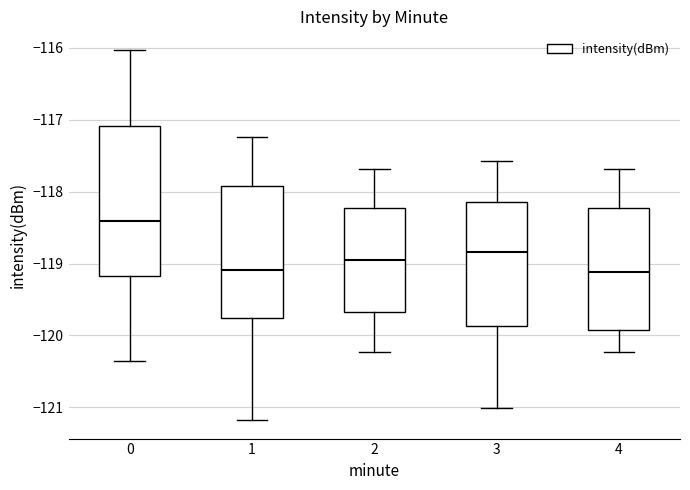

Where does the lower whisker of the box at x = 3 end on the y-axis? The values are not printed on the chart, so give them approximately, as read against the axis.

-121.0